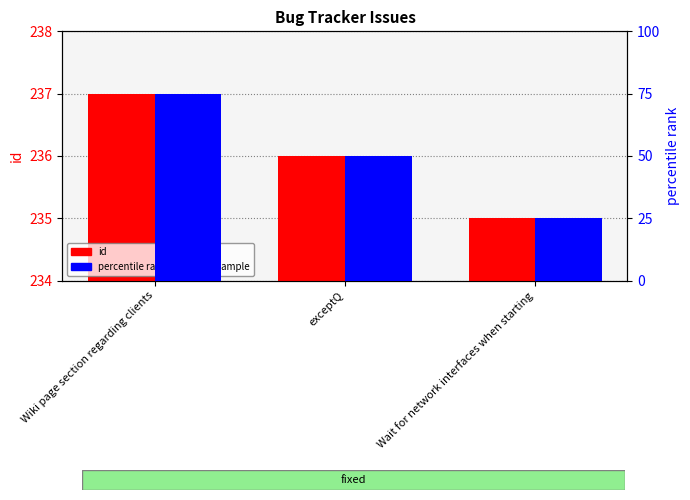

At which label does id first exceed 236?

Wiki page section regarding clients